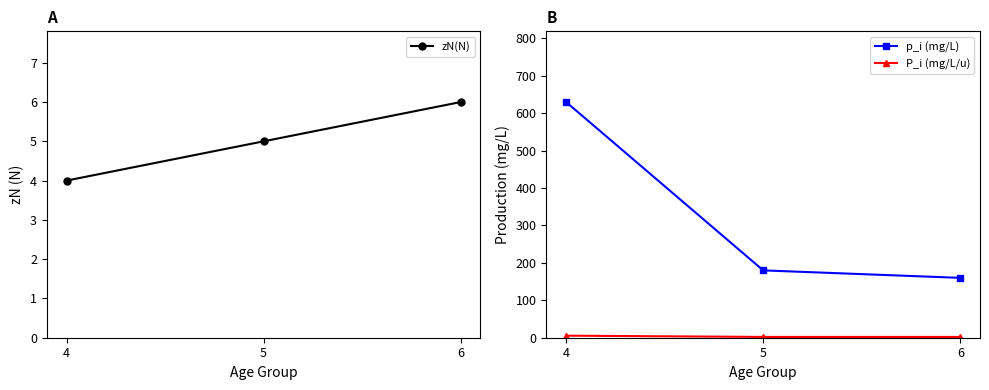

Which label corresponds to the smallest value in the chart?

6